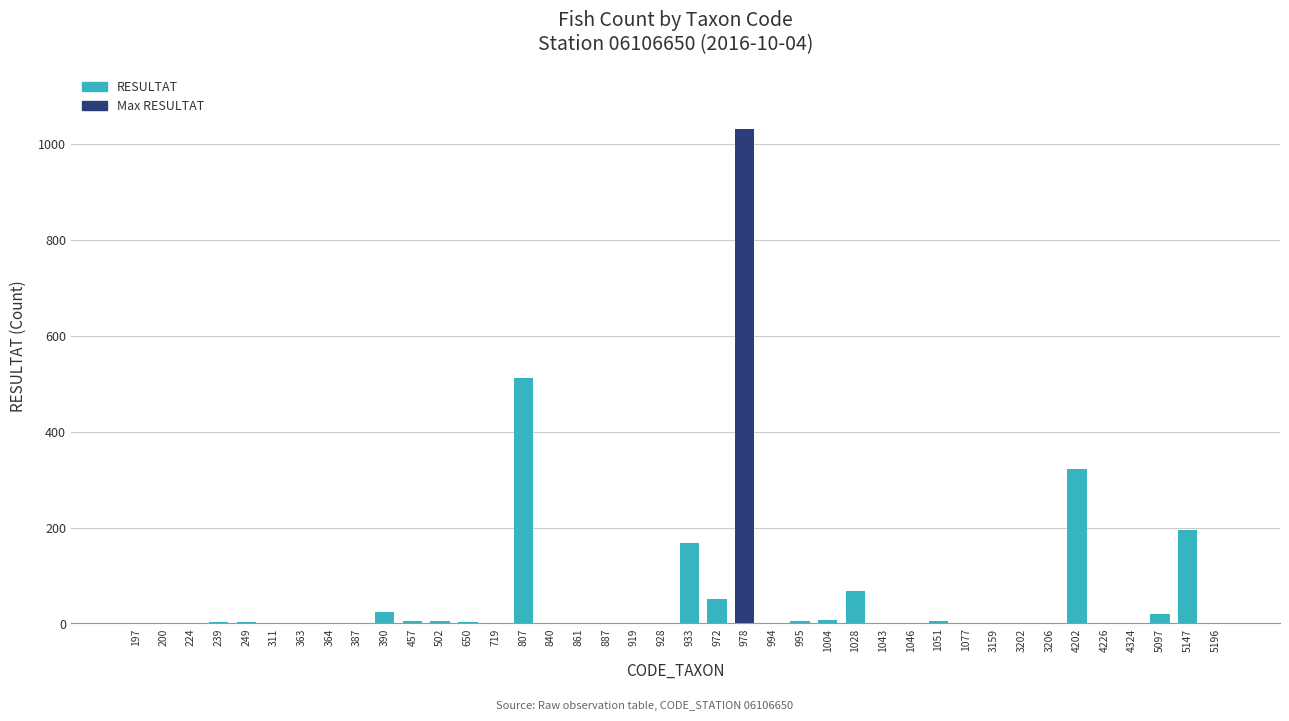

What is the maximum value shown in the chart?

1032